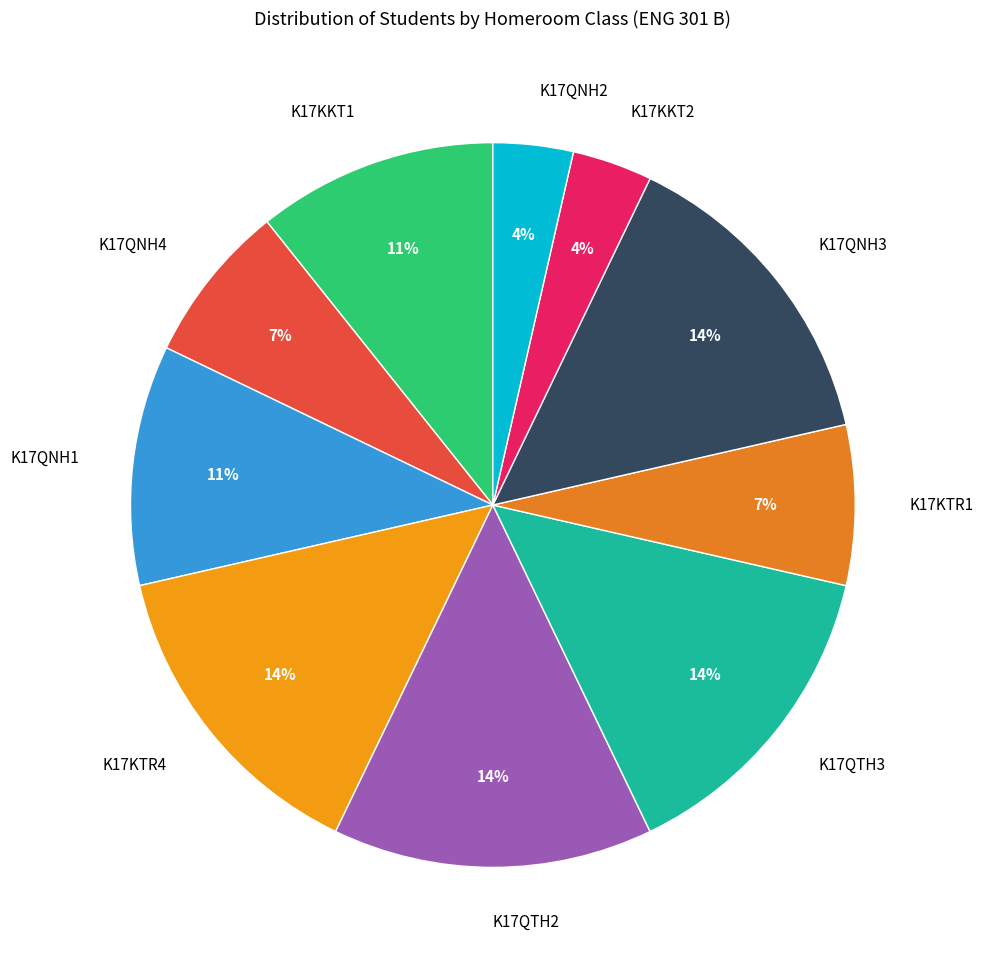

Which has a higher value, K17KKT1 or K17QNH2?

K17KKT1